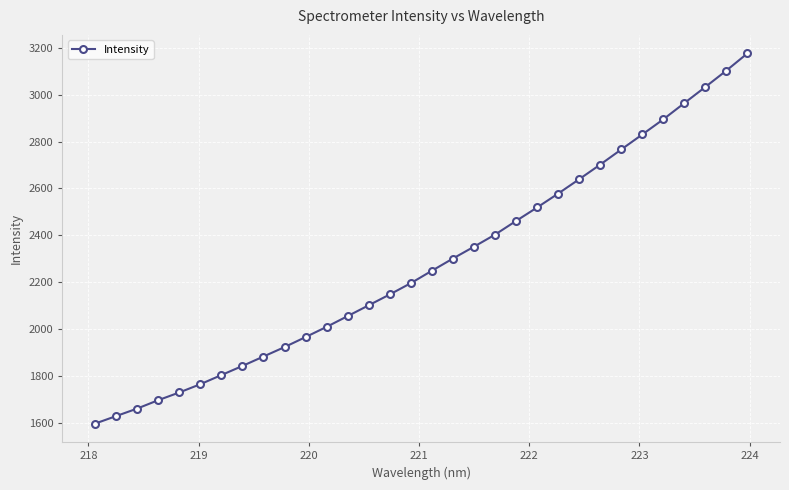

What is the value of the 17th point from the left?

2249.4